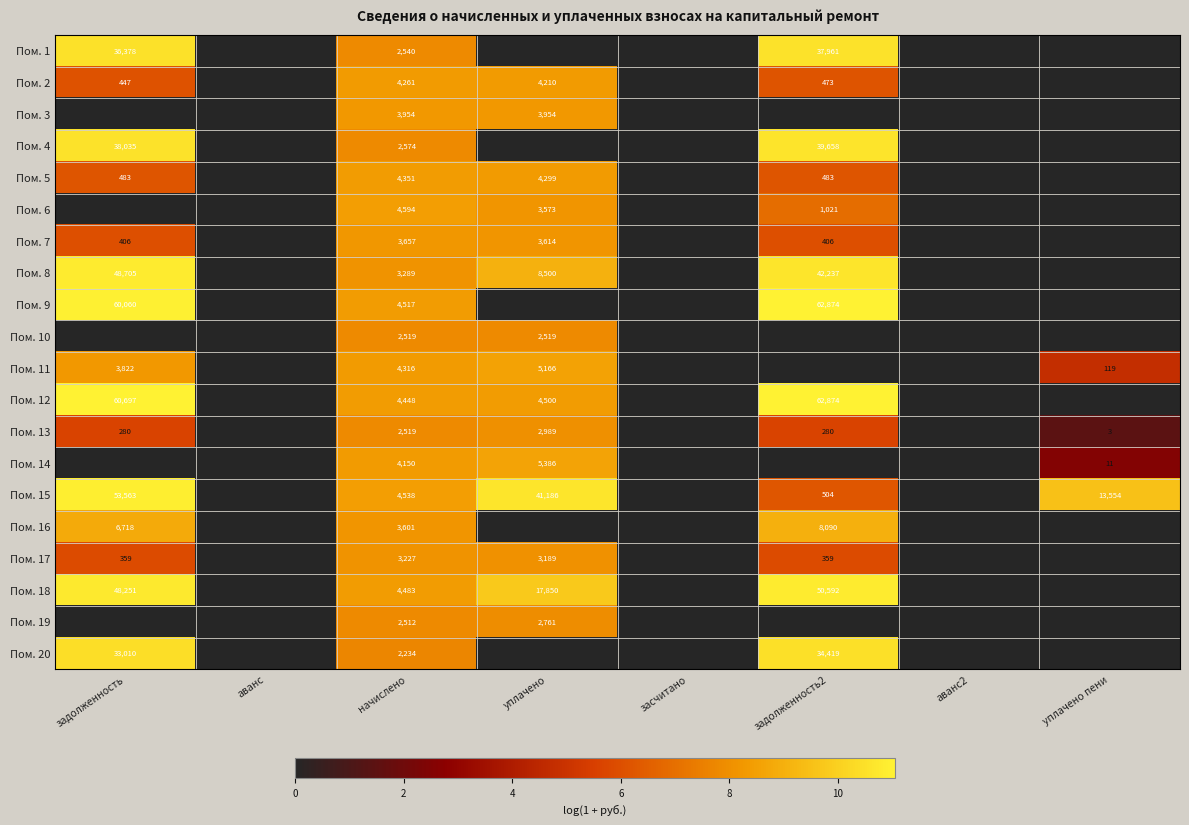

What is the difference between the highest and lowest values at начислено?

2360